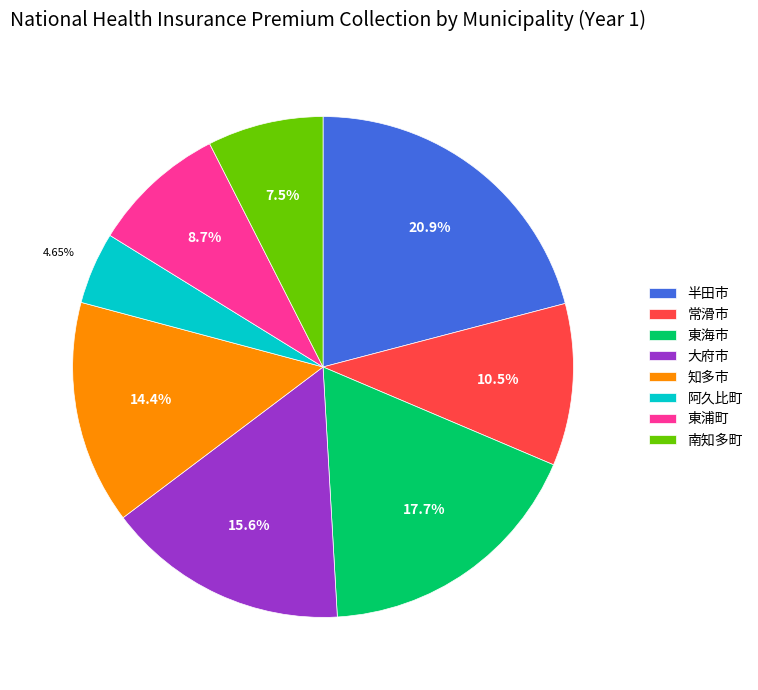

The 東浦町 slice represents 19% of the pie. True or false?

False